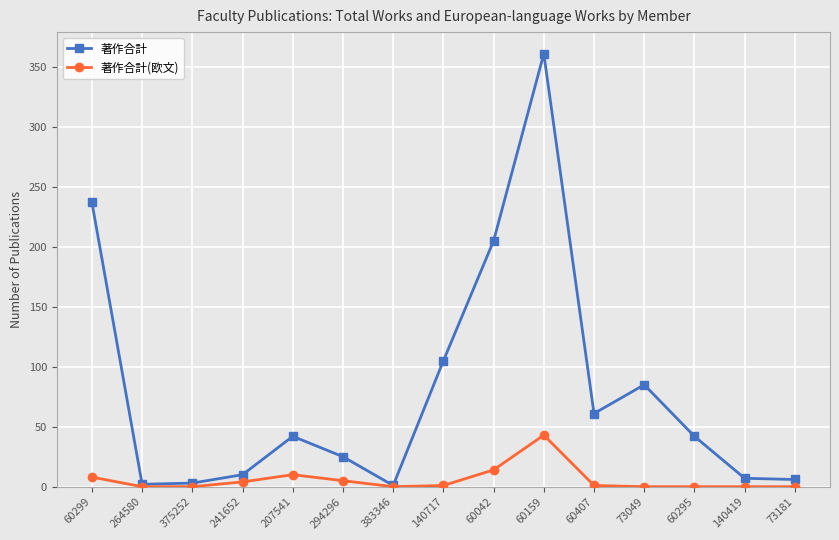

What is the total value across all series at 264580?

2